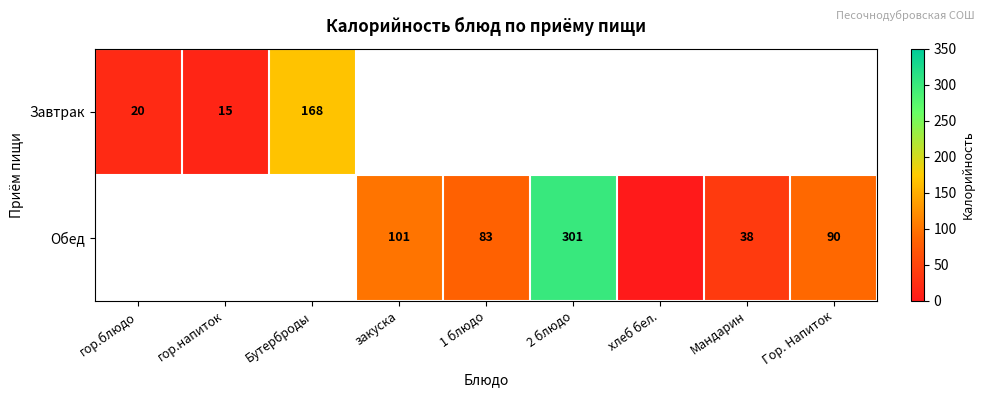

The value of Обед at Мандарин is 9.3. True or false?

False